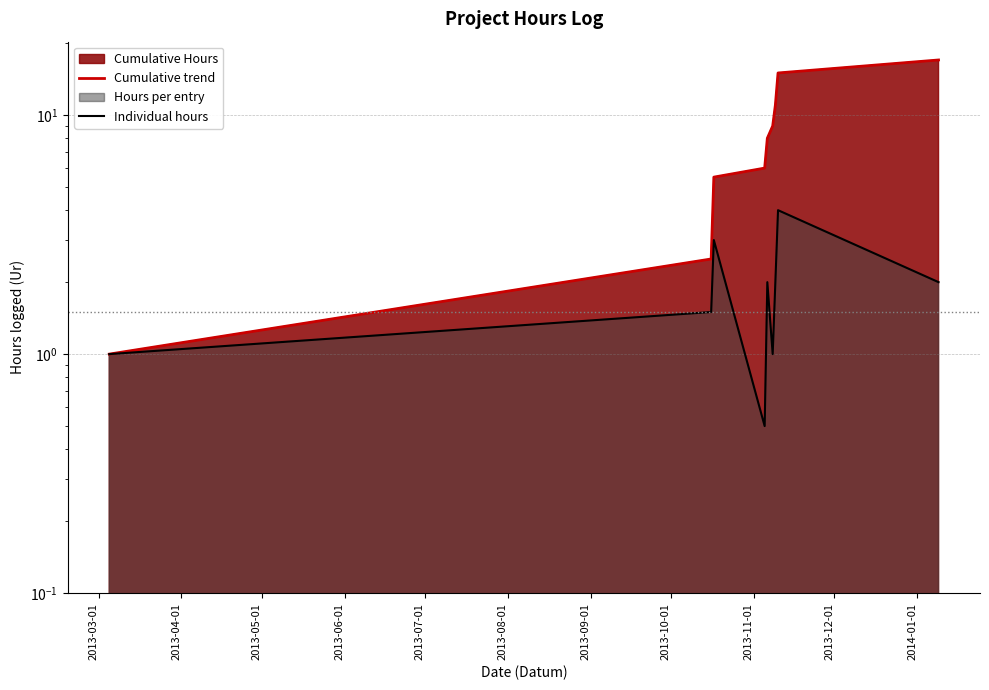

Is the value of Individual hours at 2013-08-01 greater than the value of Cumulative trend at 2013-05-01?

No